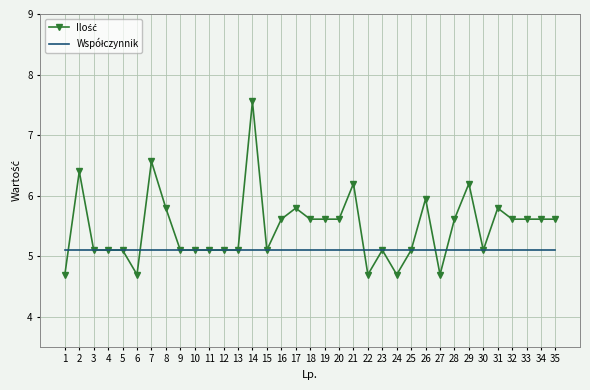

Which category has the highest value across all series?

14